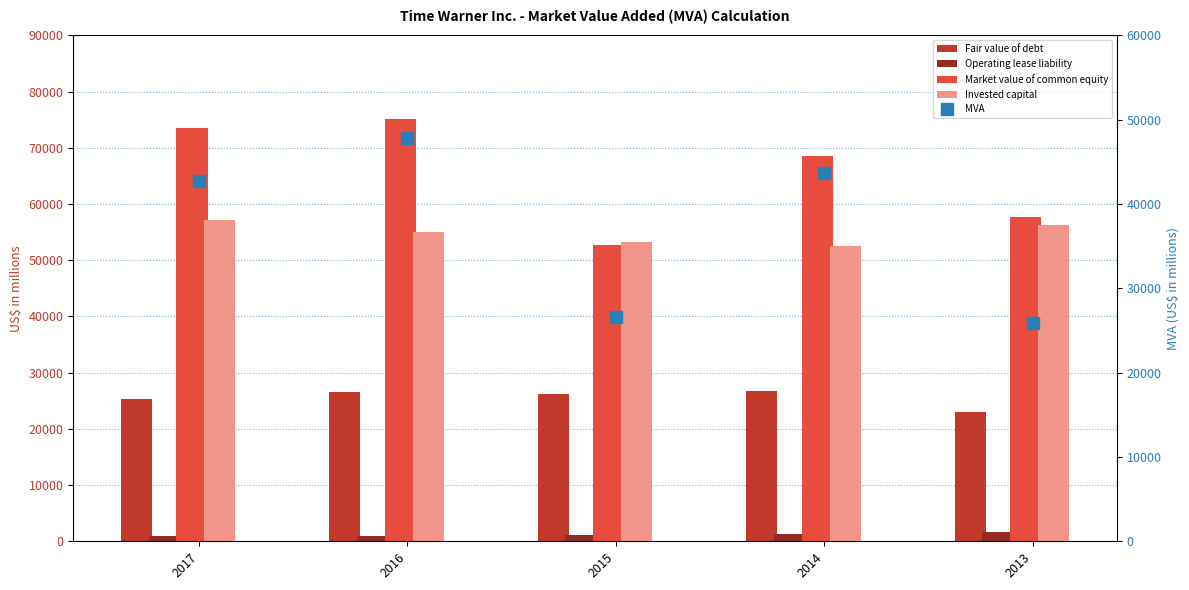

Is the value of Invested capital at 2016 greater than the value of Fair value of debt at 2016?

Yes